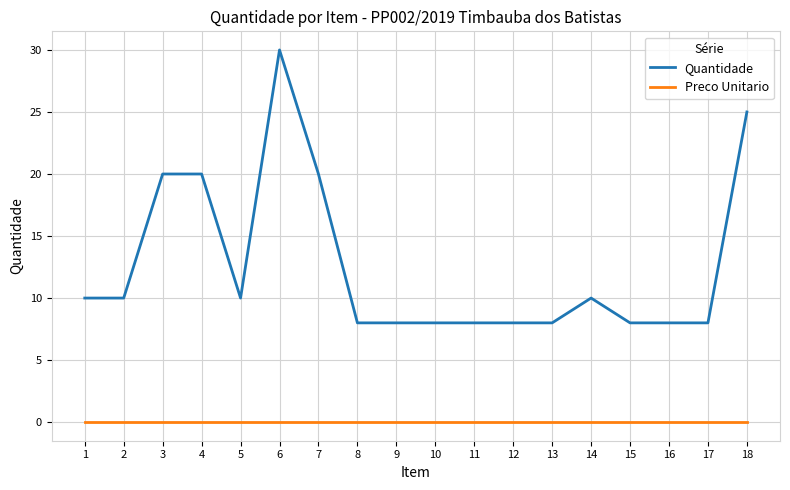

The Quantidade series shows 10 at 14. True or false?

True